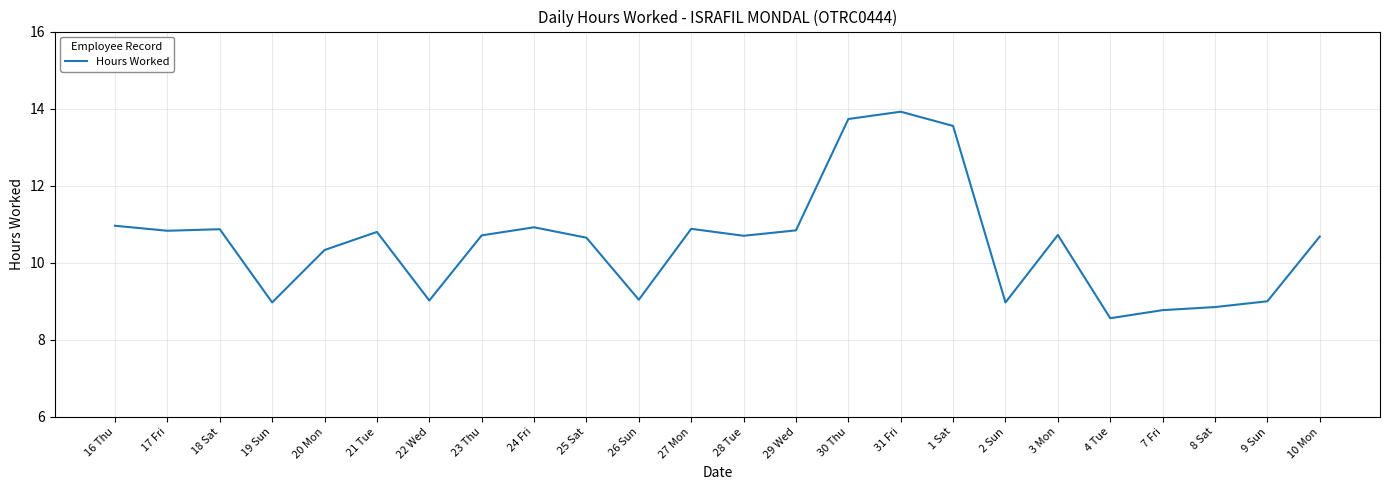

What is the difference between the values at 26 Sun and 3 Mon?

1.7